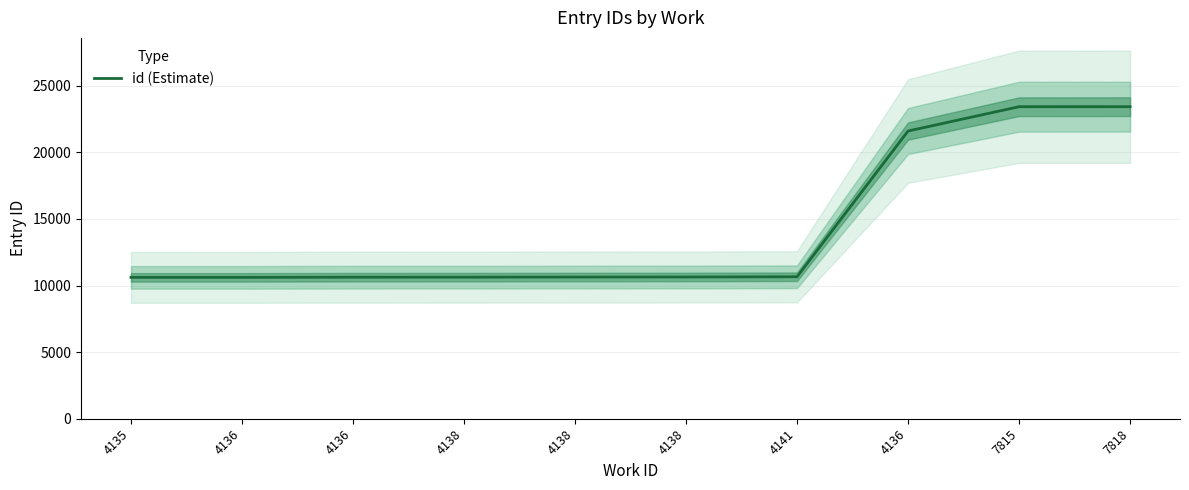

The value at 4141 is 10658. True or false?

True